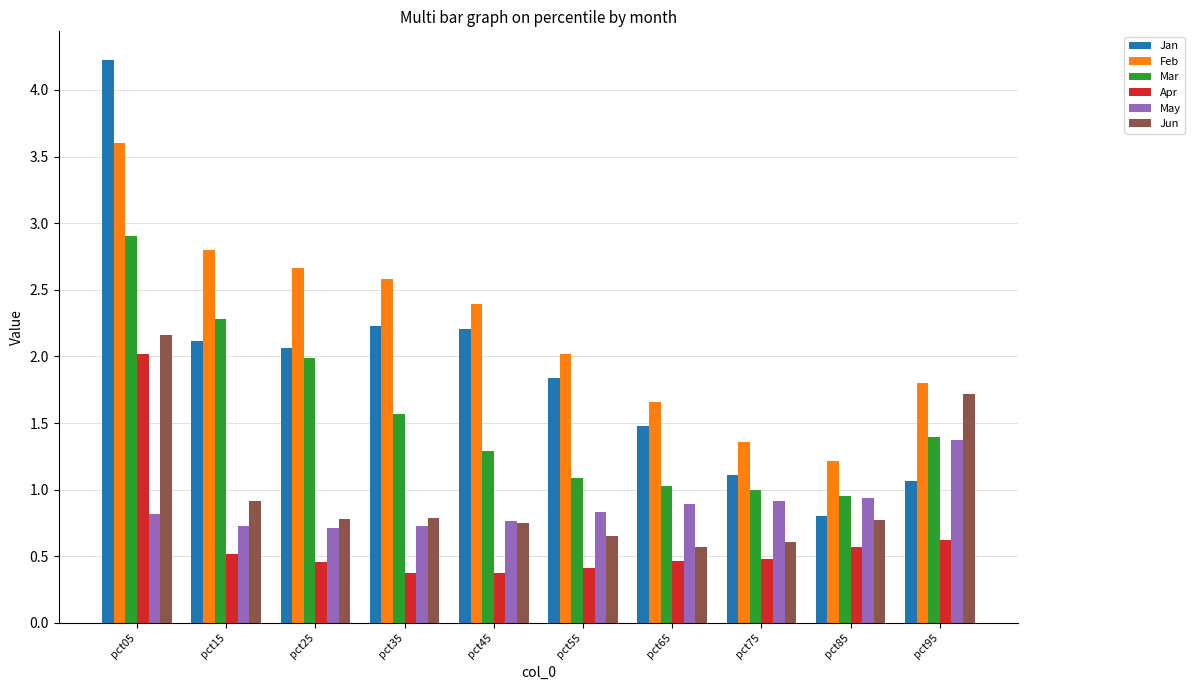

What is the maximum value shown in the chart?

4.2